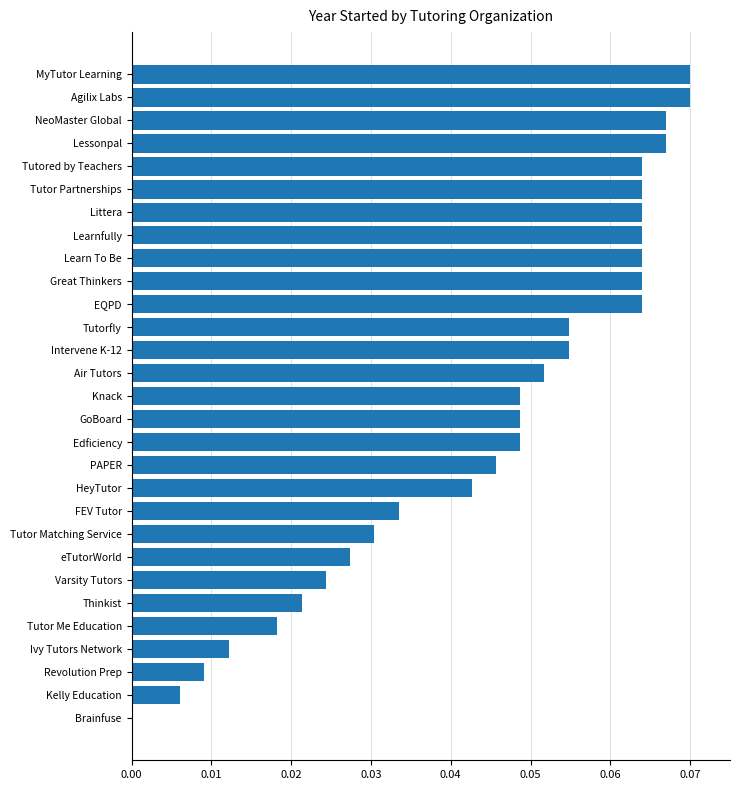

The value at Great Thinkers is 0.0. True or false?

False